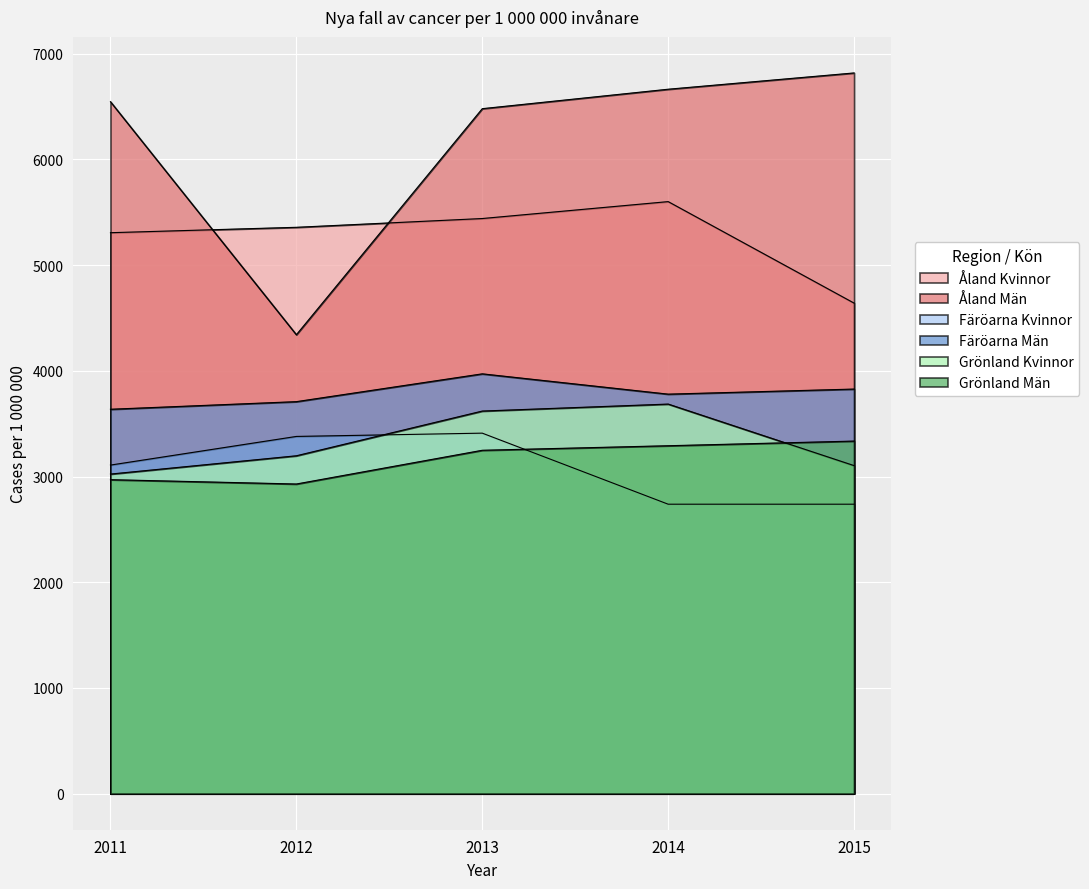

At which category is the sum across all series the highest?

2013